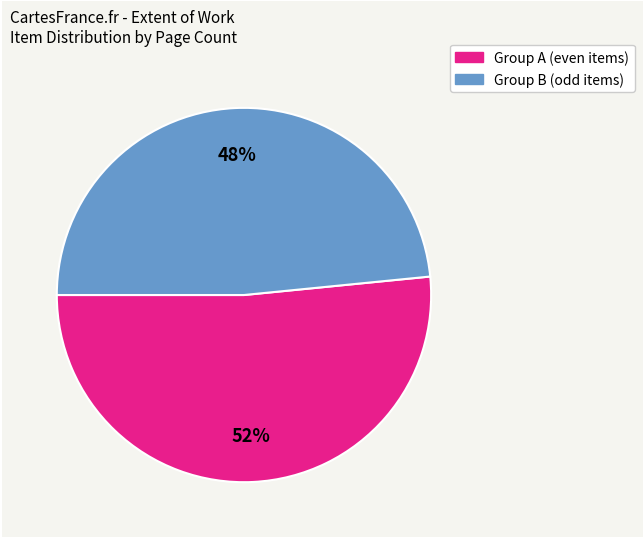

Is there a majority slice in this chart?

Yes